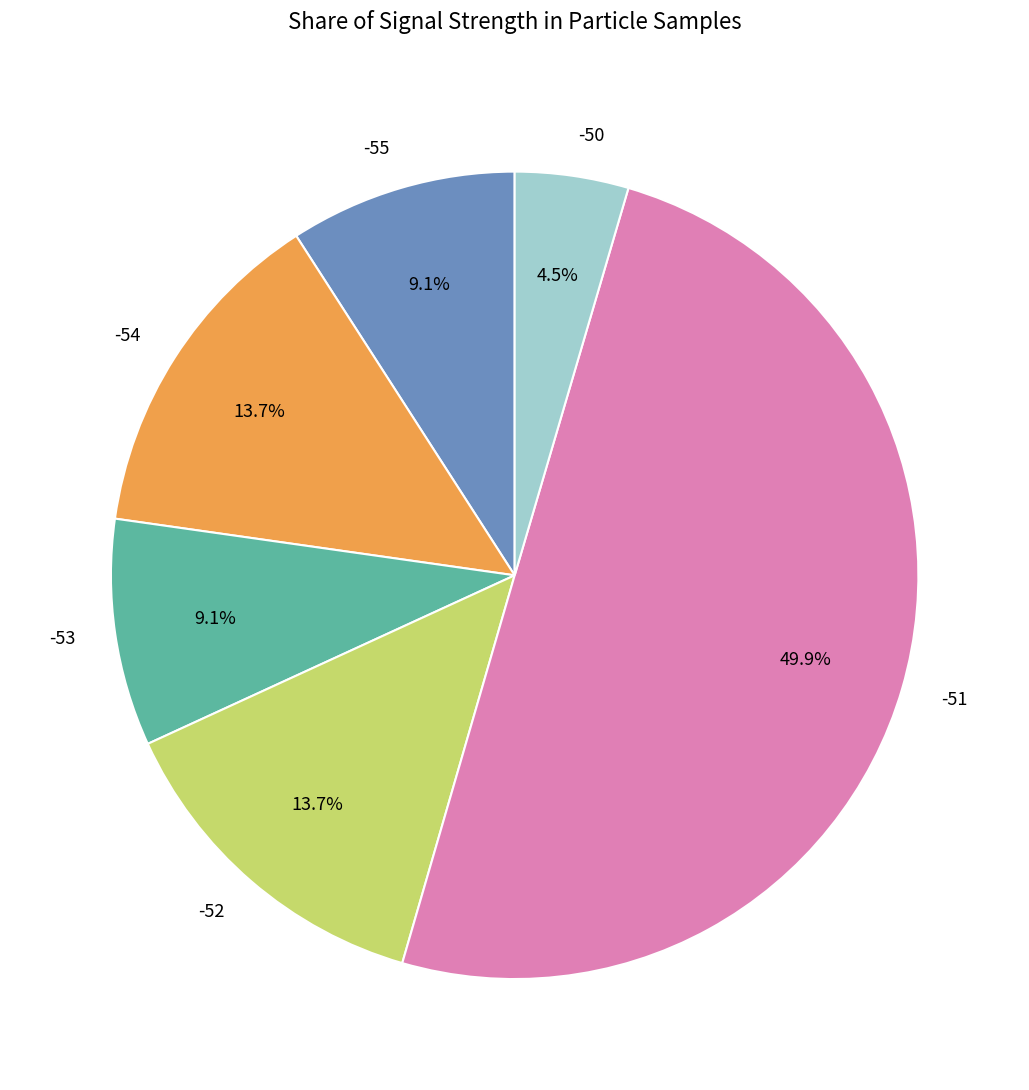

Count the number of slices in the pie.

6